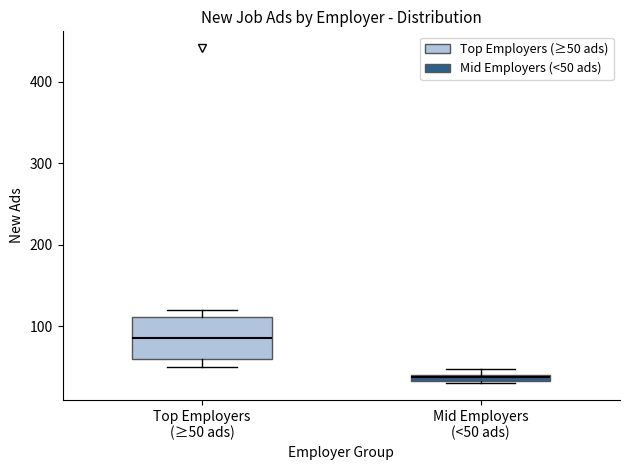

Comparing the boxes themselves (not the whiskers), which one is the tallest?

Top Employers (≥50 ads)